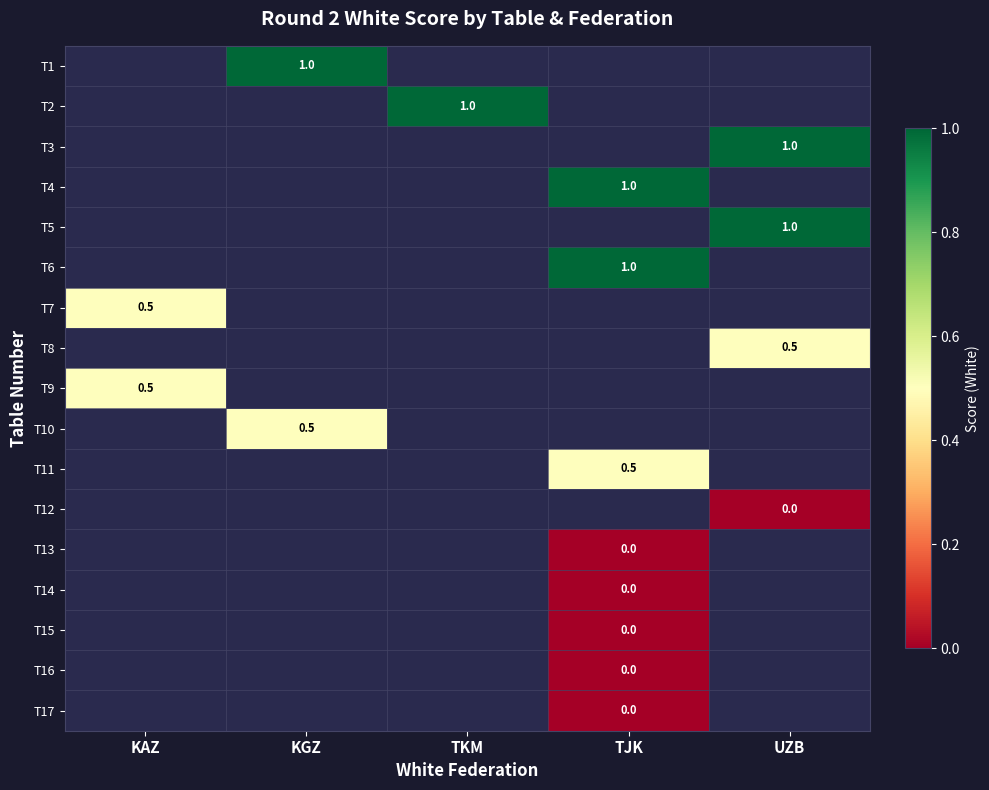

The value of T5 at UZB is 1.0. True or false?

True